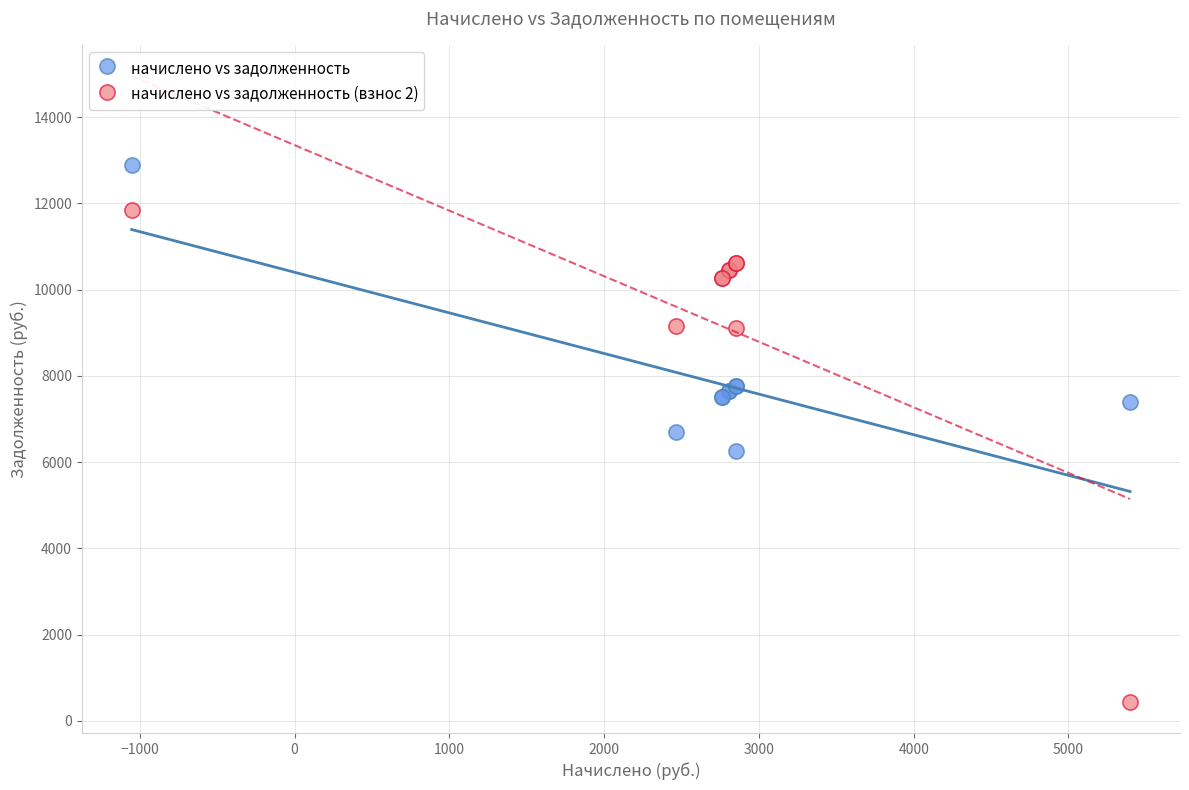

Which series contains the lowest Y value?

начислено vs задолженность (взнос 2)